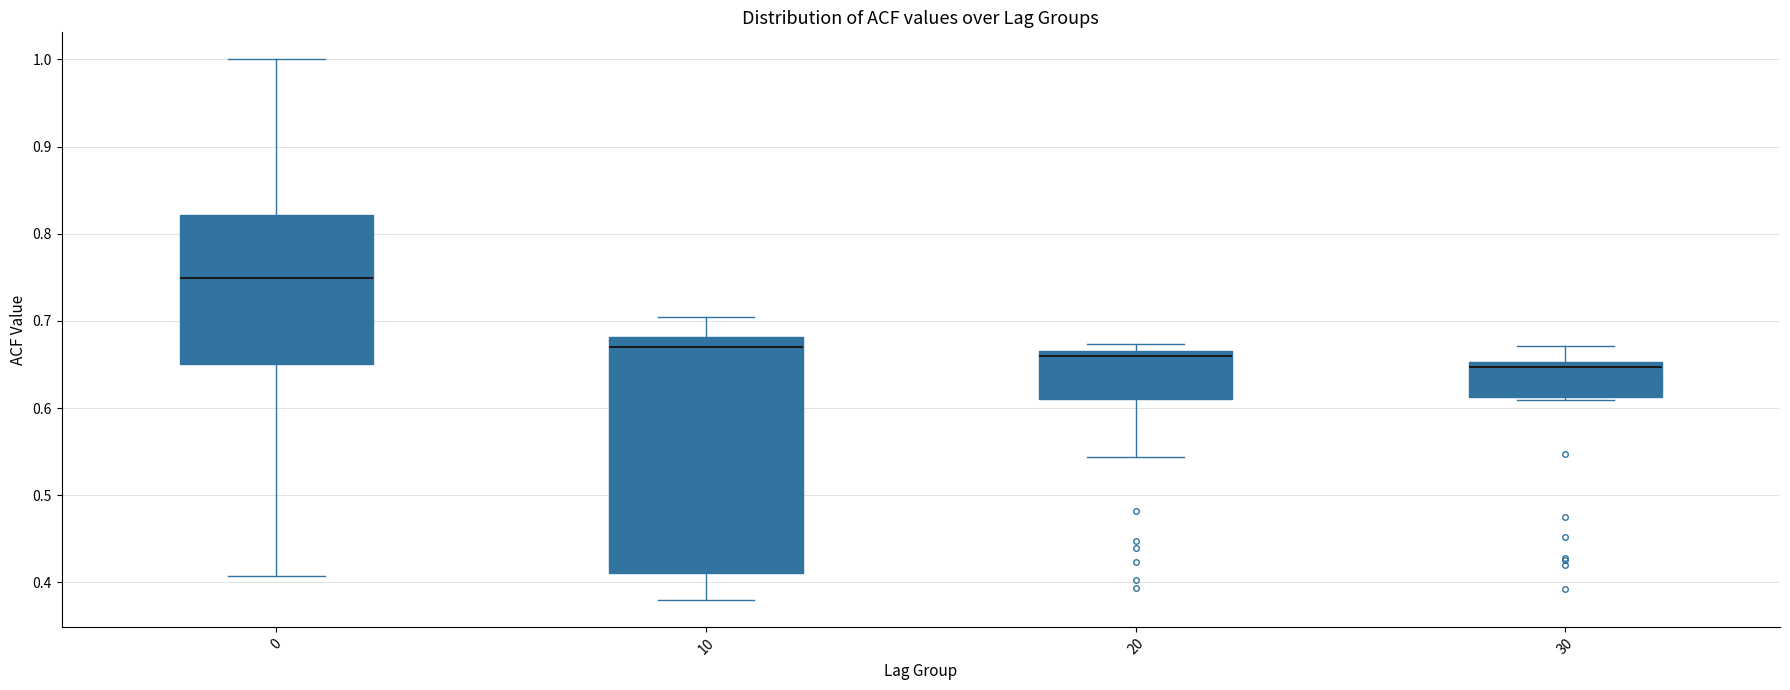

Comparing the boxes themselves (not the whiskers), which one is the tallest?

10